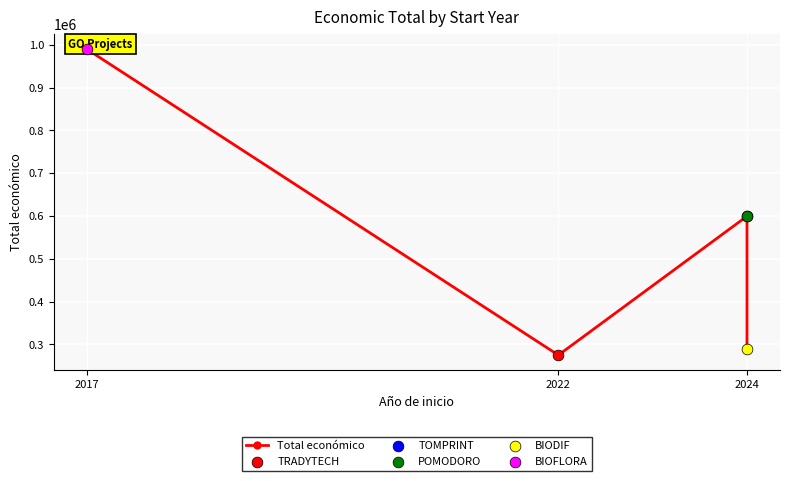

Between 2024 and 2017, which is larger?

2017